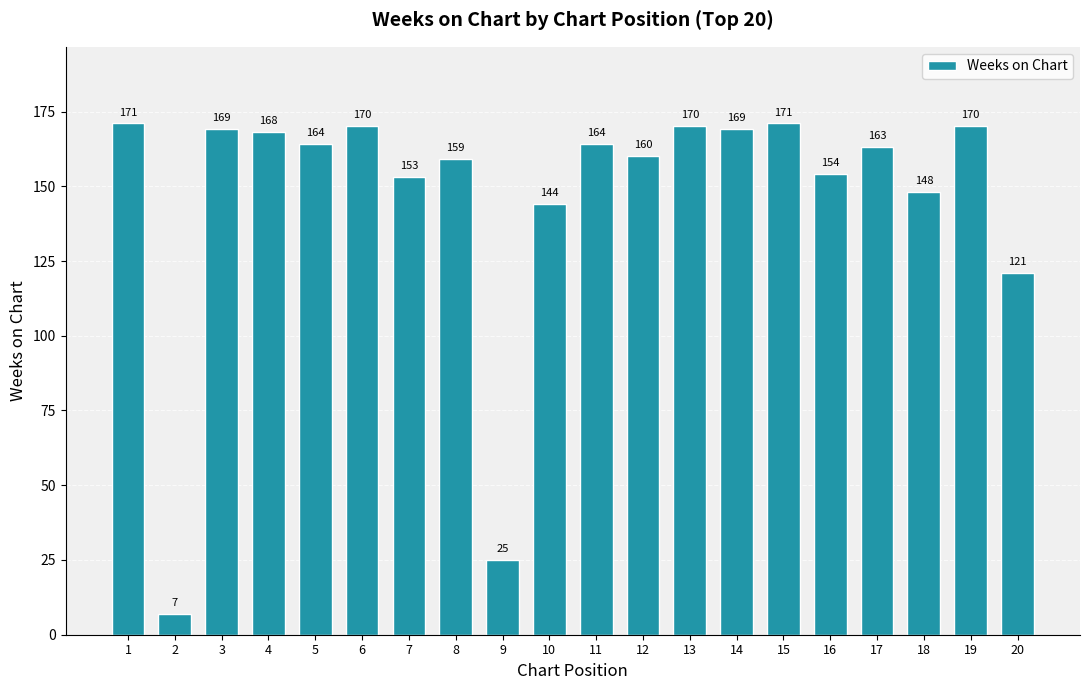

Approximately how many times larger is the value at 6 compared to 10?

1.2